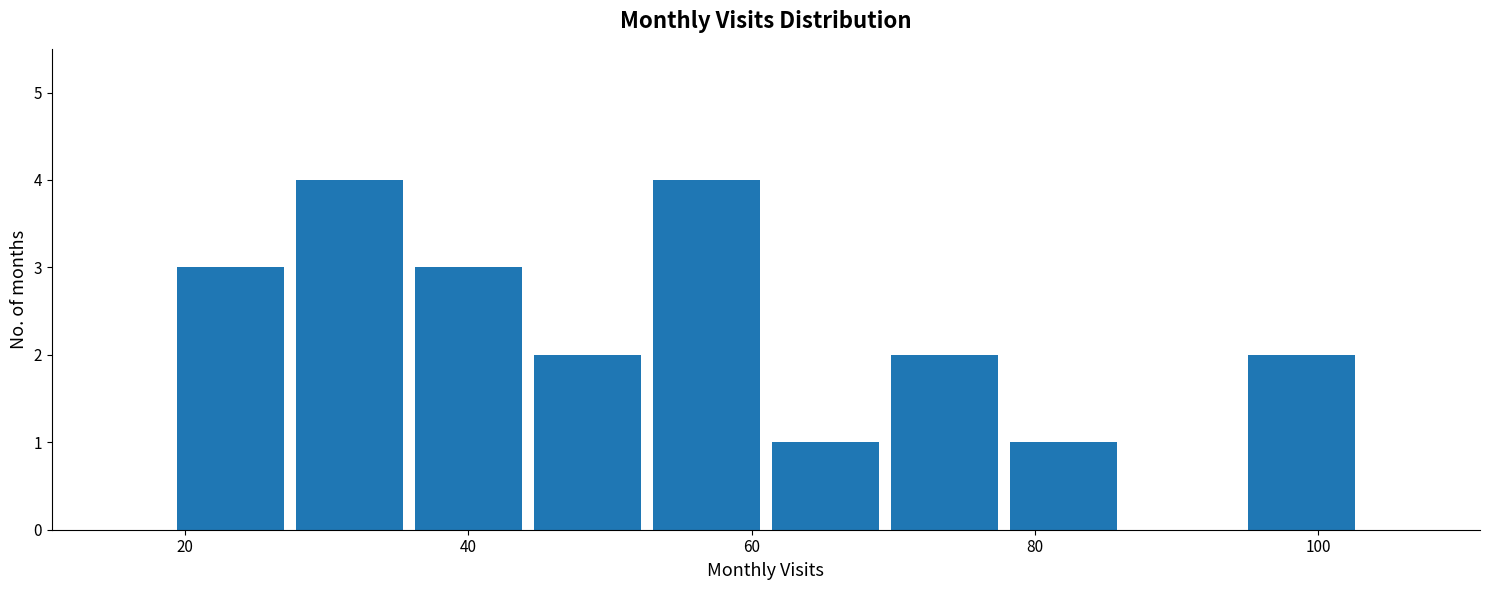

Reading left to right, transcribe this chart: for each bar, give the range it covers on the x-axis and its height. Neither the bar edges nor the heights are printed on the chart, so give them approximately, as read against the axes.

19.0 to 27.4: 3
27.4 to 35.8: 4
35.8 to 44.2: 3
44.2 to 52.6: 2
52.6 to 61.0: 4
61.0 to 69.4: 1
69.4 to 77.8: 2
77.8 to 86.2: 1
86.2 to 94.6: 0
94.6 to 103.0: 2